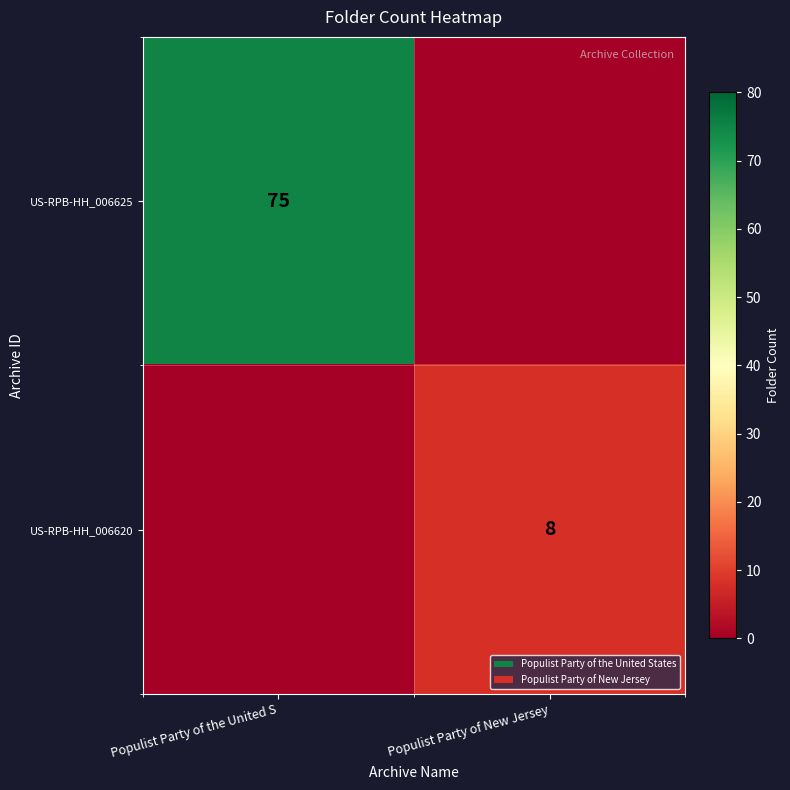

At which category is the sum across all series the highest?

Populist Party of the United S